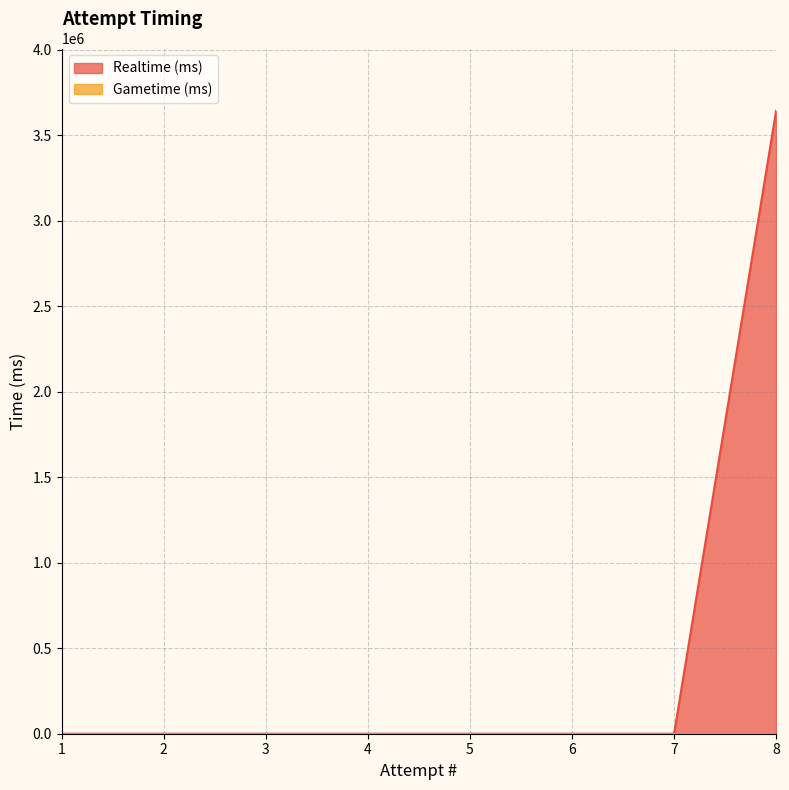

List the labels in order of value, largest first.

8, 1, 2, 3, 4, 5, 6, 7